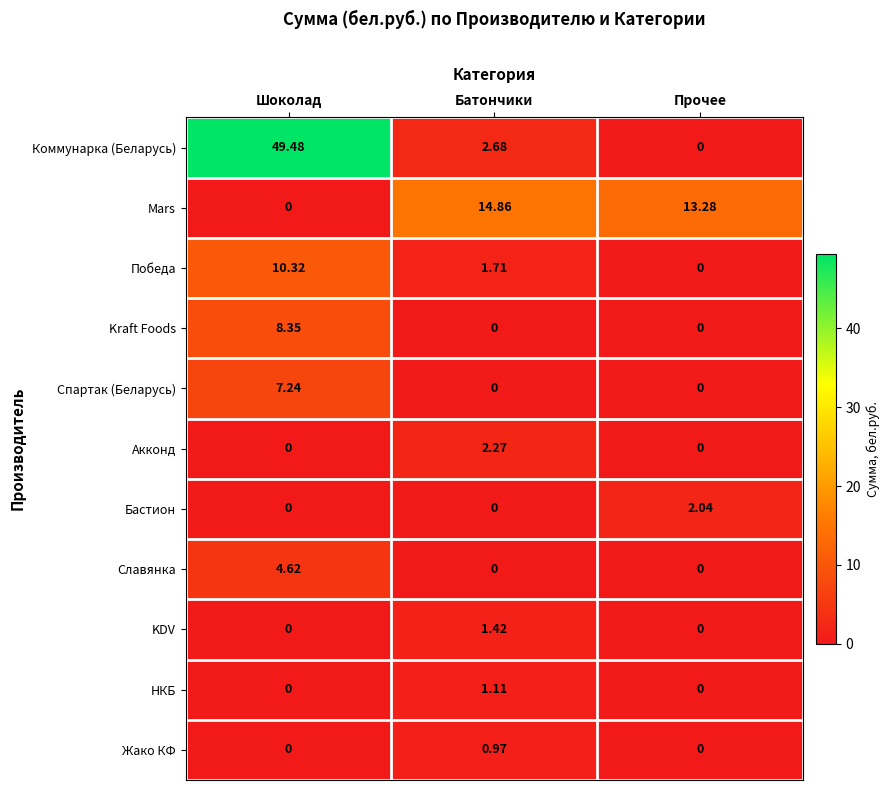

Between Шоколад and Батончики, which series saw the biggest shift?

Коммунарка (Беларусь)